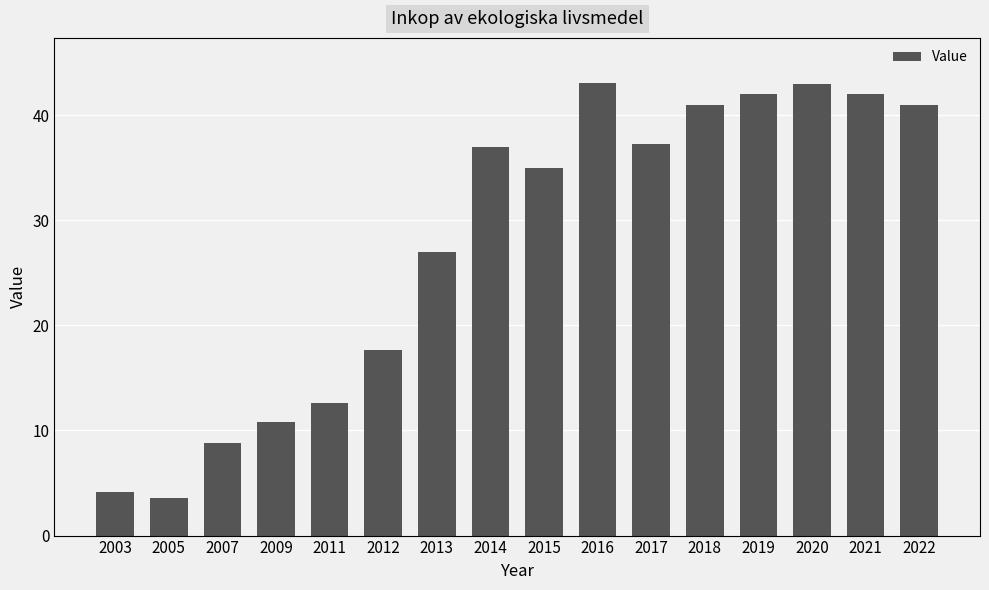

What is the difference between the values at 2019 and 2003?

37.9